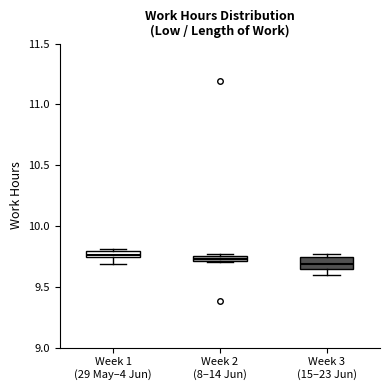

Where is the lower edge of the box for Week 2 (8–14 Jun) on the y-axis? The values are not printed on the chart, so give them approximately, as read against the axis.

9.70